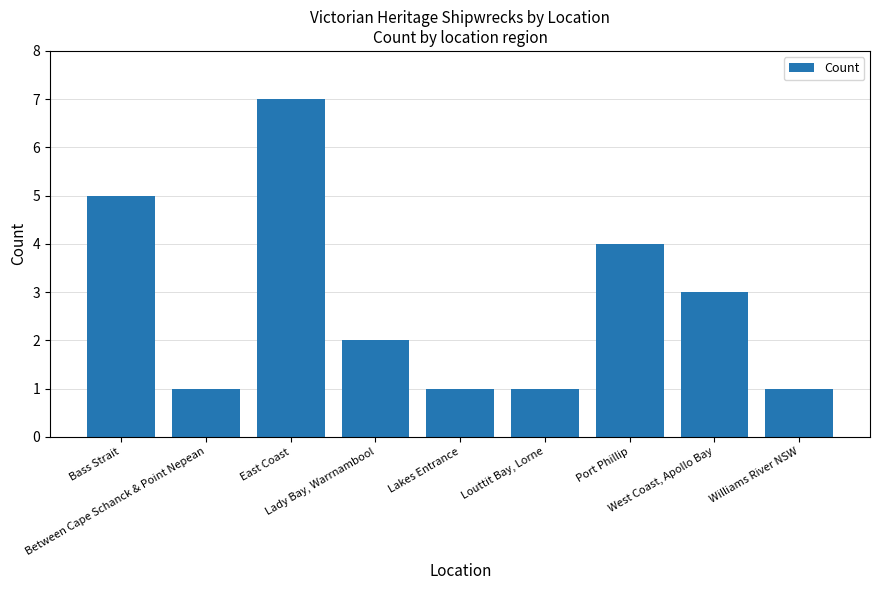

What is the difference between the second highest and second lowest values?

4